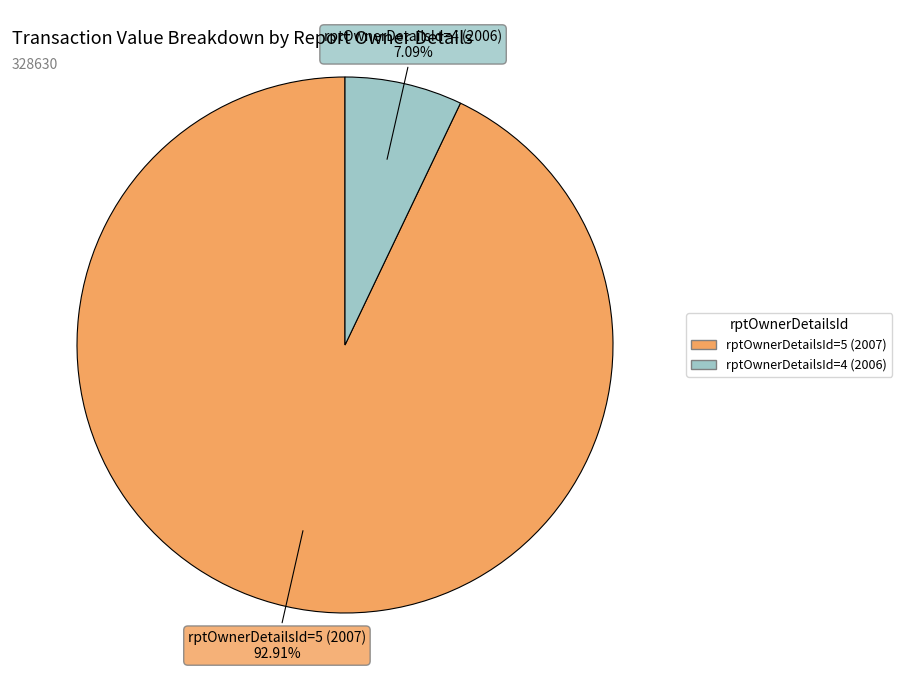

What is the largest slice in the pie chart?

rptOwnerDetailsId=5 (2007)